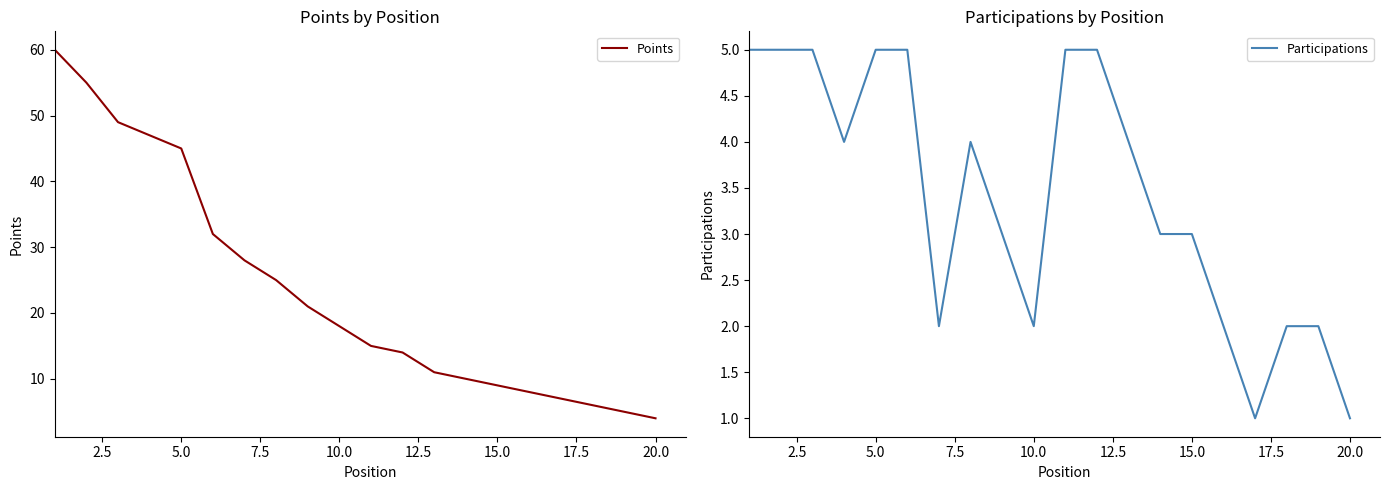

List the series in order of their overall mean, lowest first.

Participations, Points